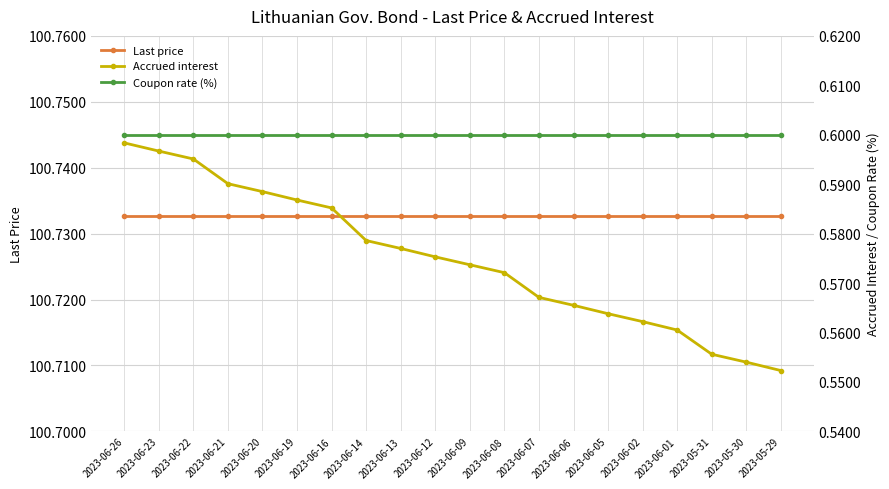

Is this an area chart (filled region under the line)?

No